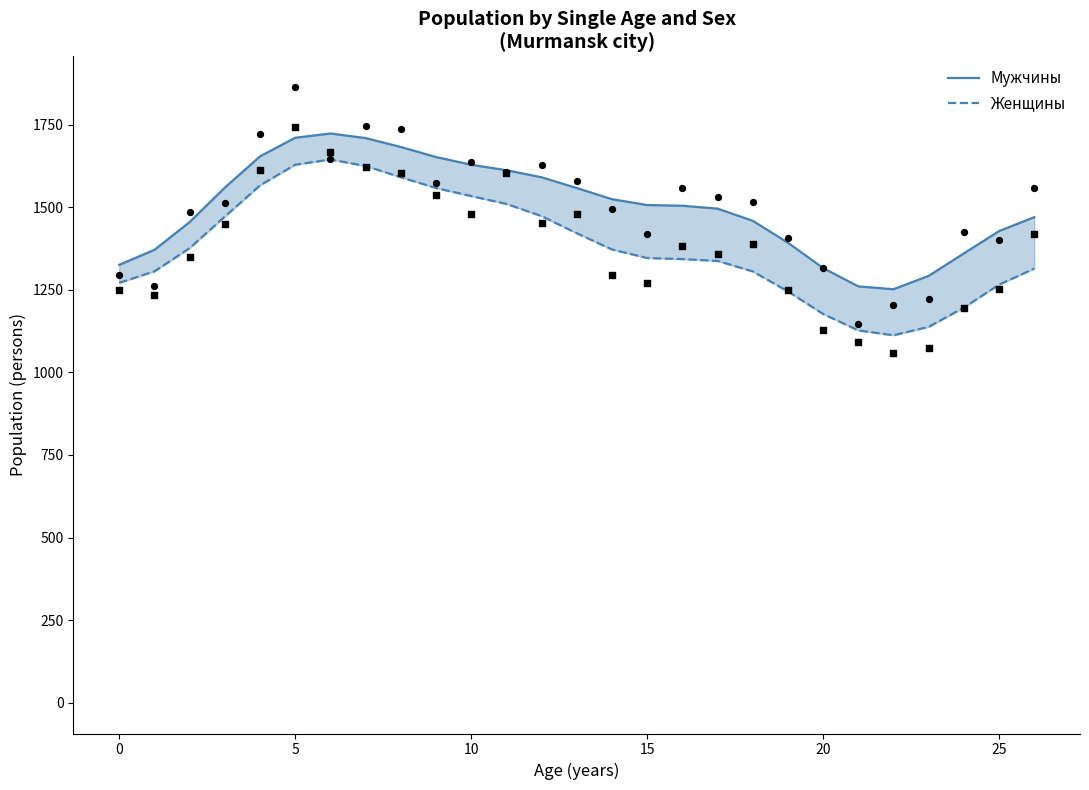

Is the value of Женщины at 0 greater than the value of Мужчины at 10?

No